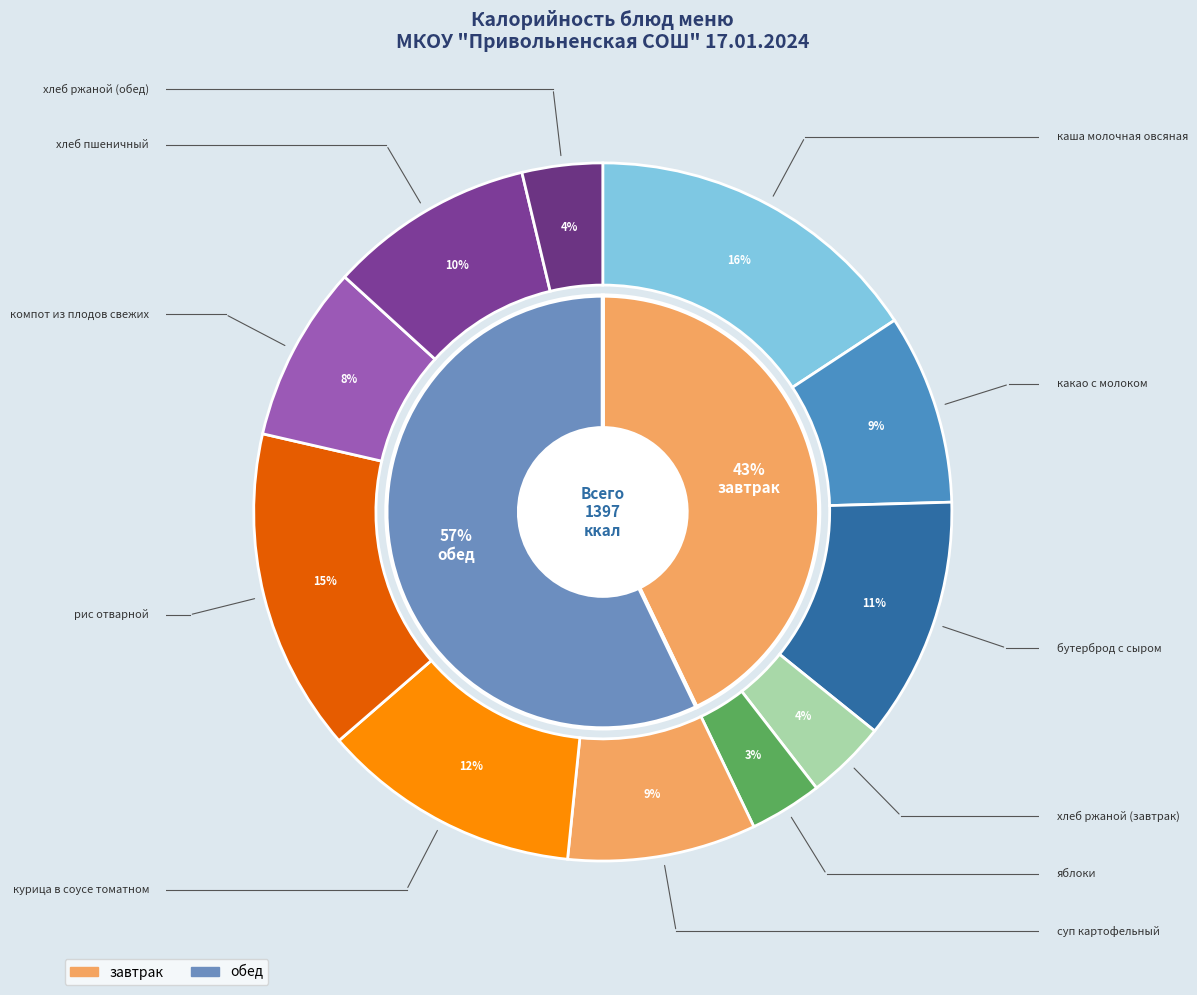

Which has a higher value, яблоки or рис отварной?

рис отварной